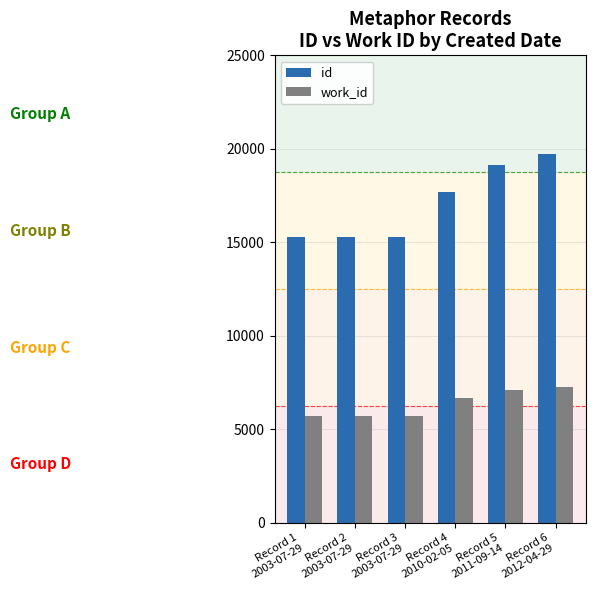

Which series has the widest spread of values?

id